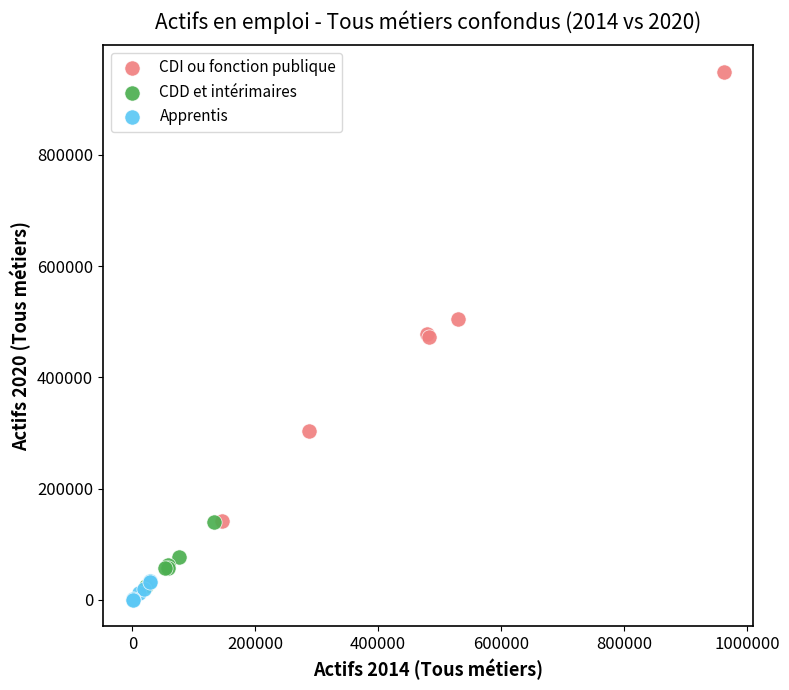

Which series reaches the maximum Y coordinate?

CDI ou fonction publique